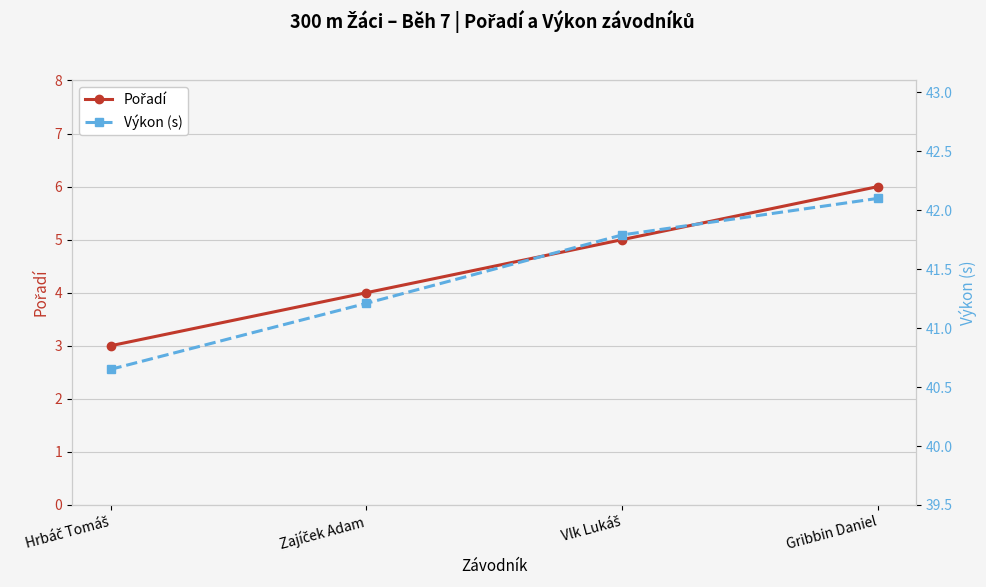

Is it true that Výkon (s) equals 41.2 at Zajíček Adam?

True